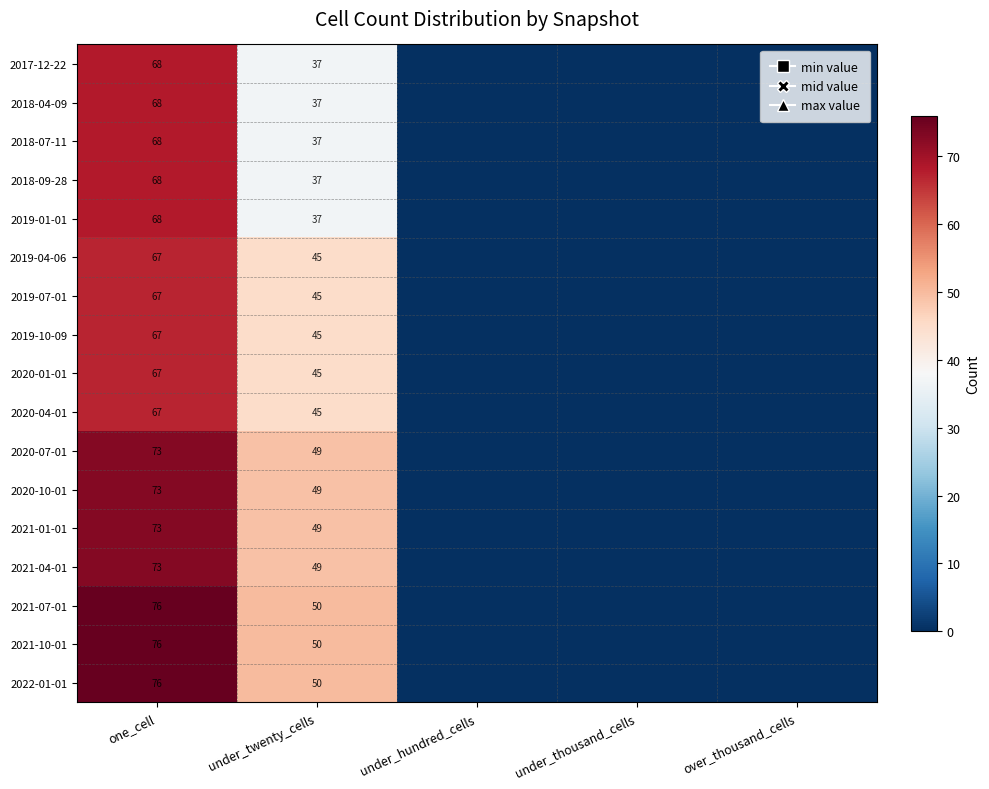

What is the total value across all series at one_cell?

1195